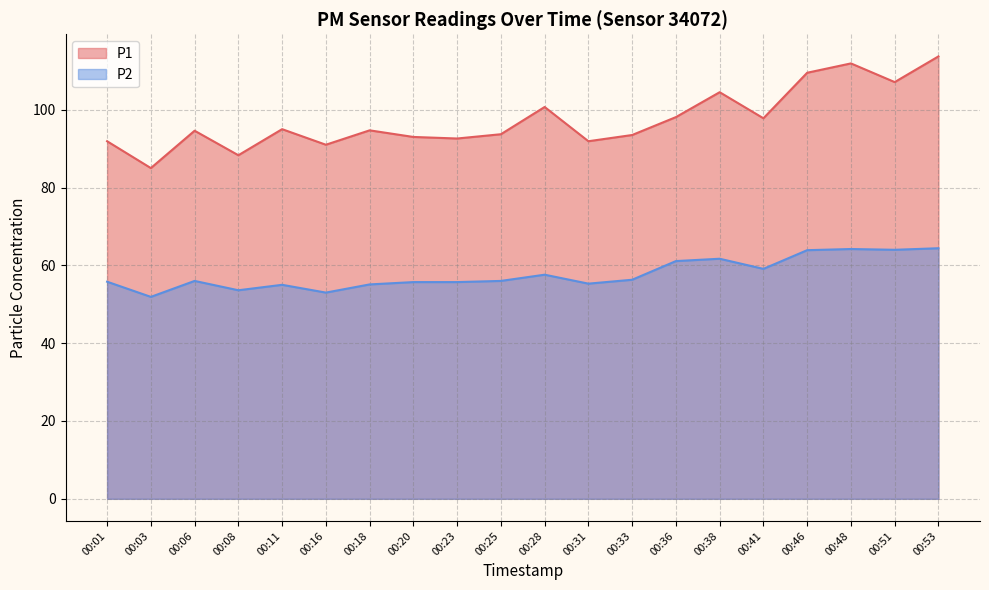

What is the difference between the maximum and minimum values in the P1 series?

28.7